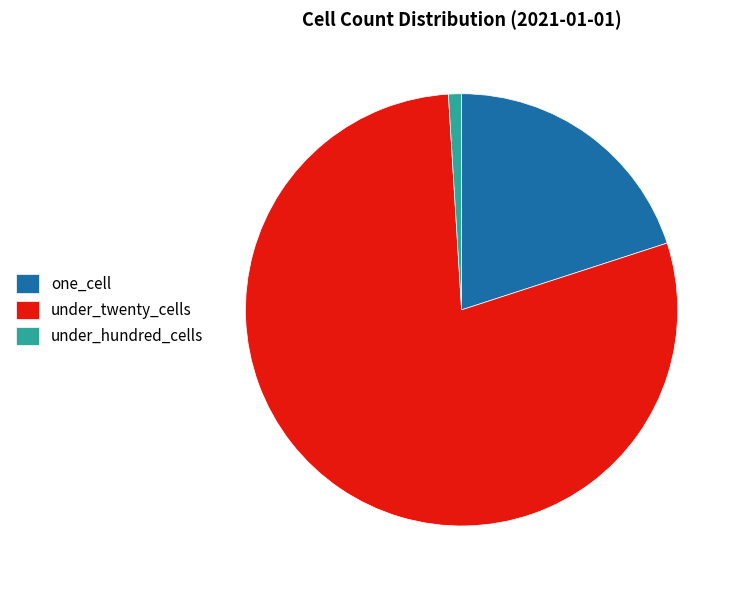

Is there any slice that represents more than half of the pie?

Yes